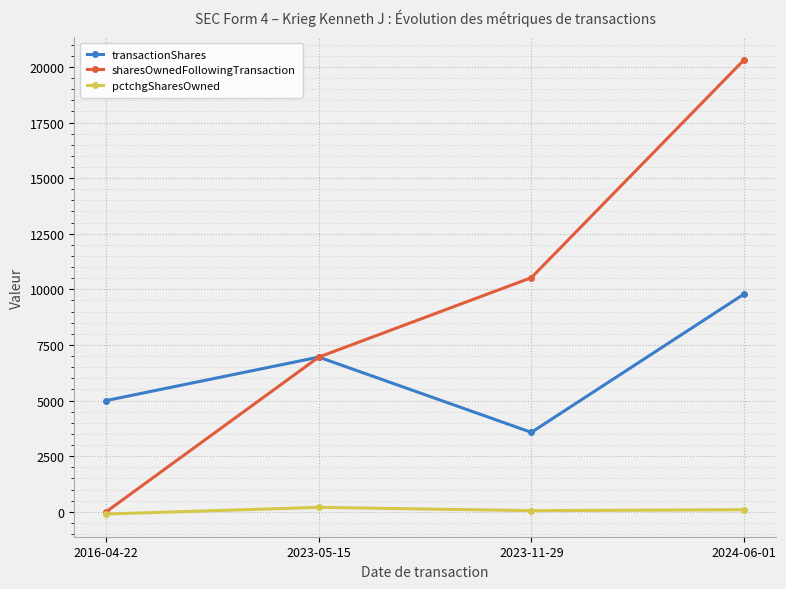

The sharesOwnedFollowingTransaction series shows 6954 at 2023-05-15. True or false?

True